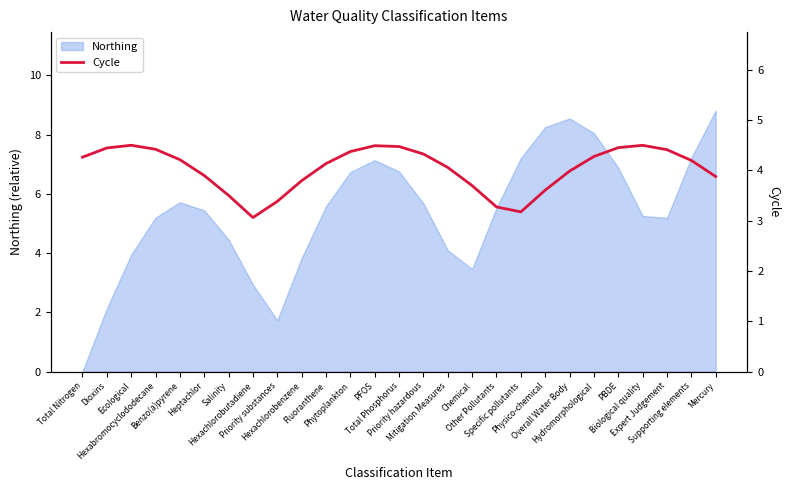

What is the highest value of the Northing series?

8.8